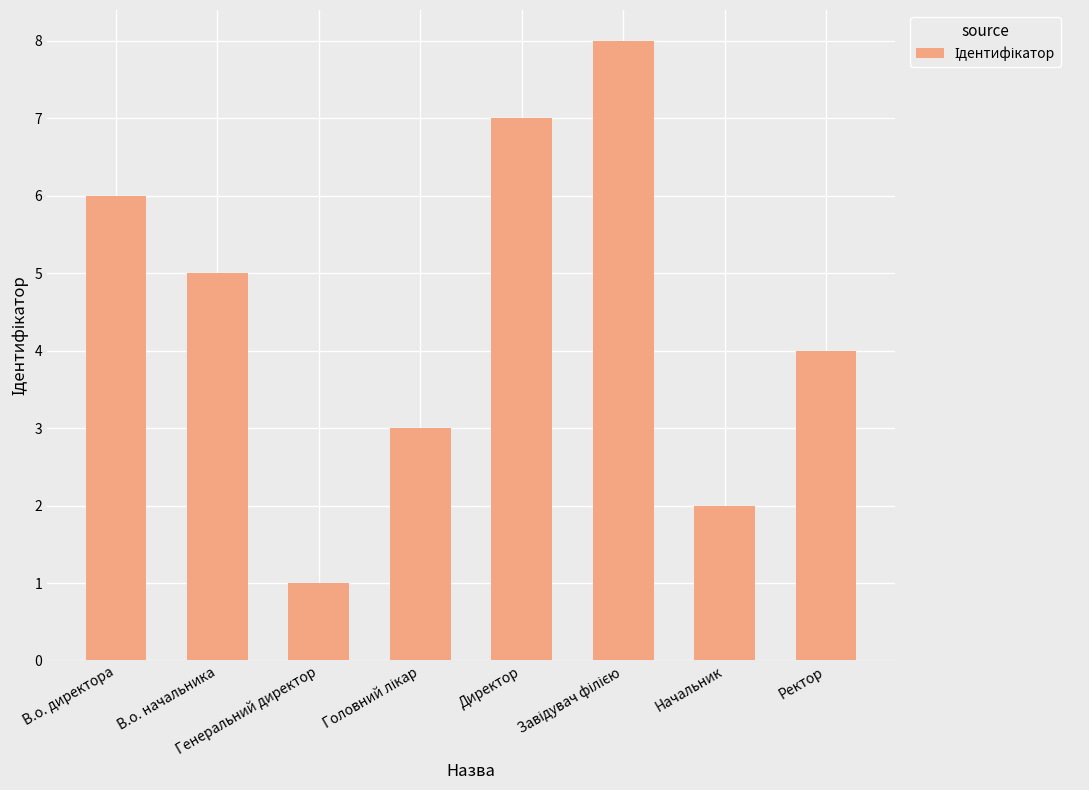

What is the difference between the maximum and minimum values?

7